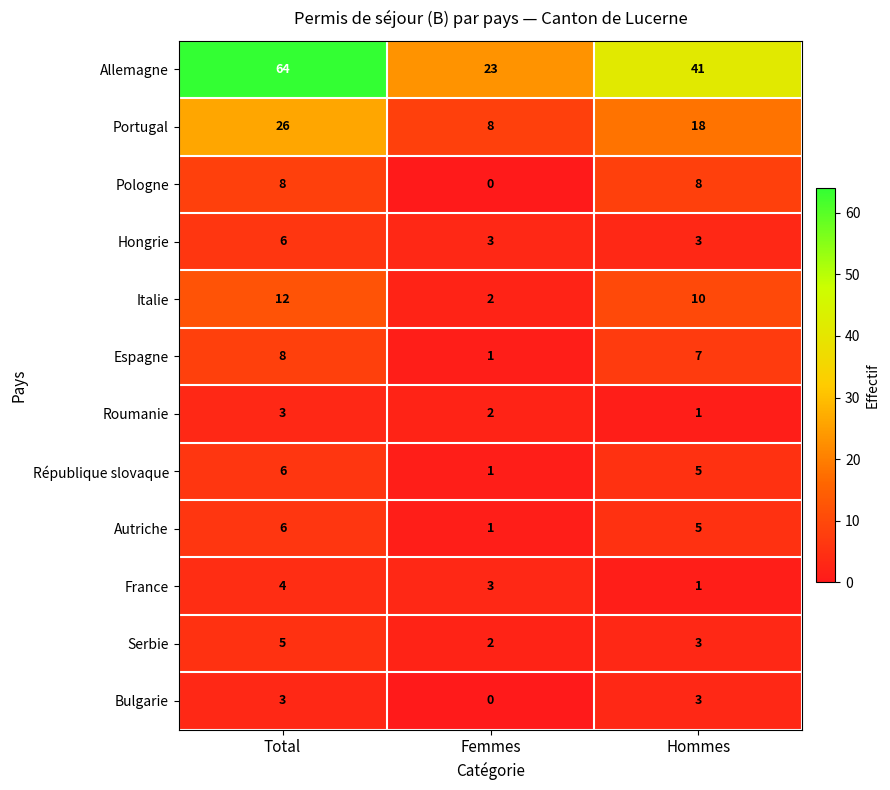

What is the difference between the Pologne values at Femmes and Hommes?

8